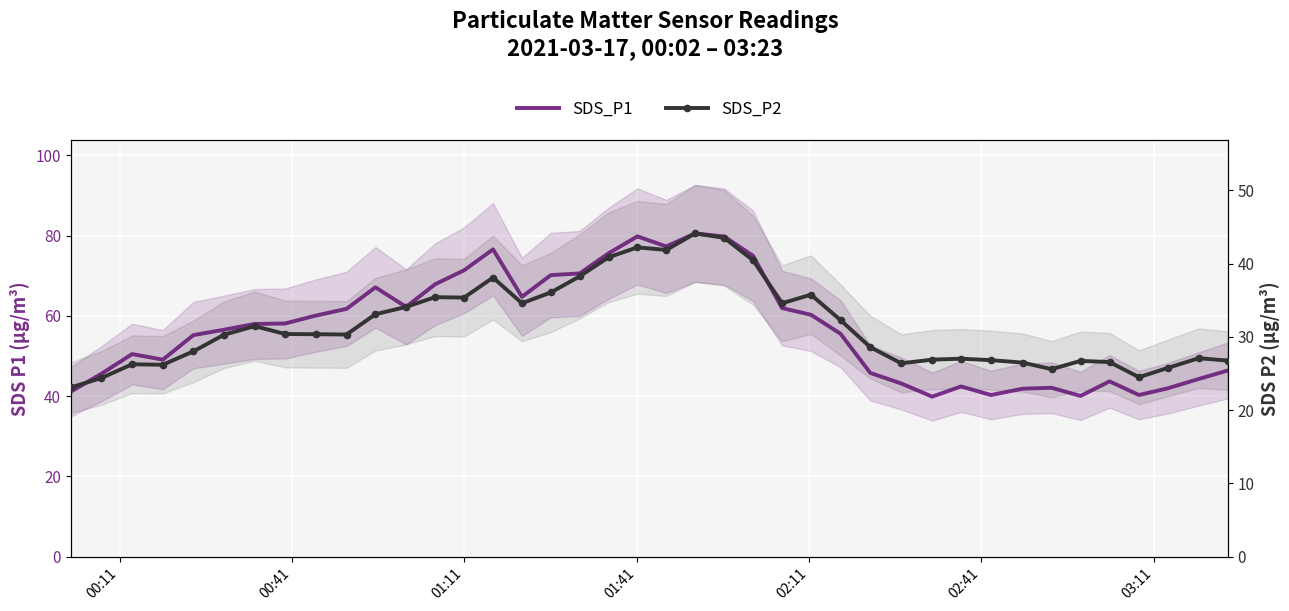

Reading left to right, extract all data points from this chart.

SDS_P1: 41.1	45.6	50.5	49.1	55.2	56.6	58.0	58.1	60.1	61.8	67.1	62.3	67.9	71.4	76.6	64.8	70.2	70.6	75.6	79.8	77.3	80.6	79.8	75.0	62.0	60.3	55.6	45.8	43.2	39.9	42.4	40.3	41.9	42.1	40.1	43.7	40.3	42.0	44.3	46.4
SDS_P2: 23.1	24.4	26.3	26.2	28.0	30.3	31.5	30.4	30.4	30.3	33.1	34.1	35.4	35.4	38.1	34.6	36.1	38.3	40.9	42.2	41.9	44.1	43.5	40.5	34.6	35.8	32.3	28.6	26.4	26.9	27.0	26.8	26.5	25.6	26.7	26.6	24.5	25.8	27.1	26.8